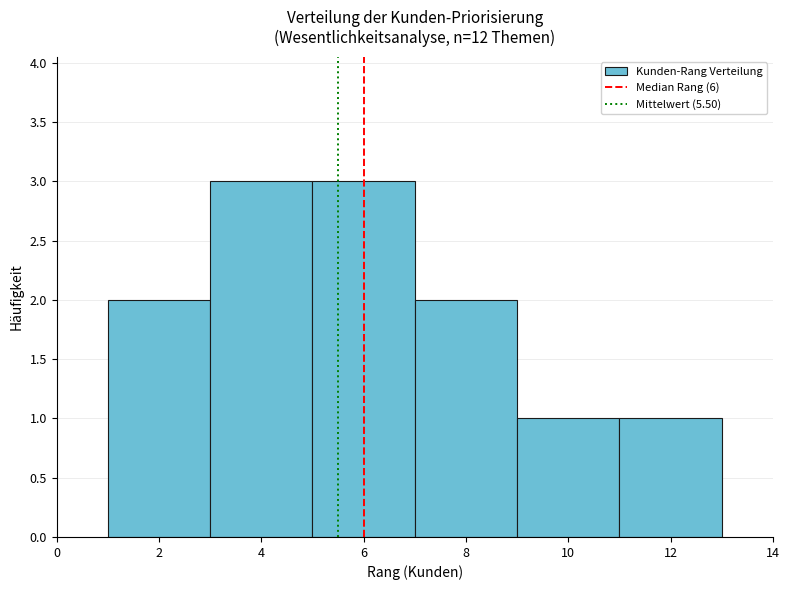

Reading left to right, list every bar in this chart as the range it spans on the x-axis followed by its height. The values are not printed on the chart, so give them approximately, as read against the axis.

1 to 3: 2
3 to 5: 3
5 to 7: 3
7 to 9: 2
9 to 11: 1
11 to 13: 1